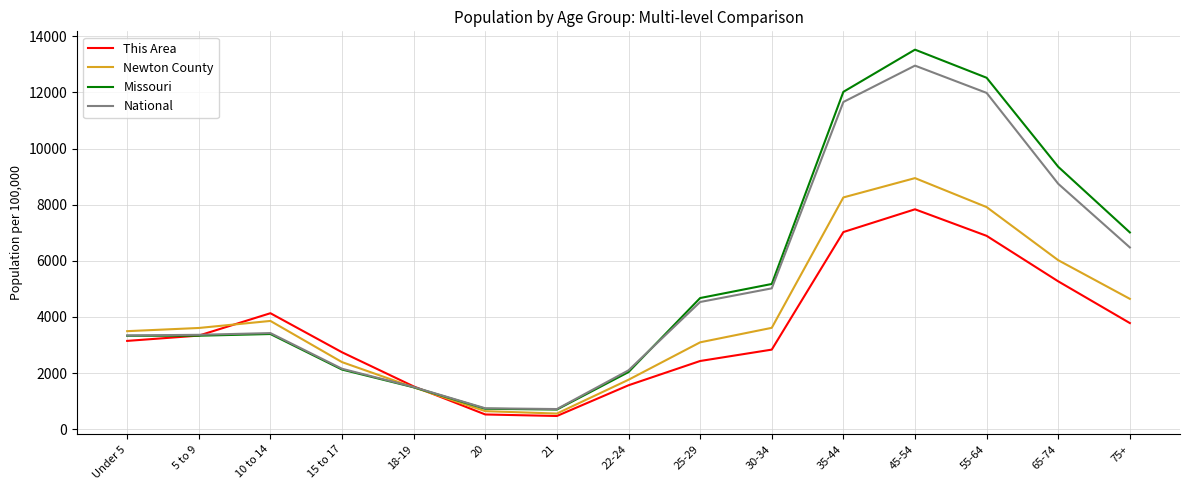

What are all the series names shown in the legend?

This Area, Newton County, Missouri, National